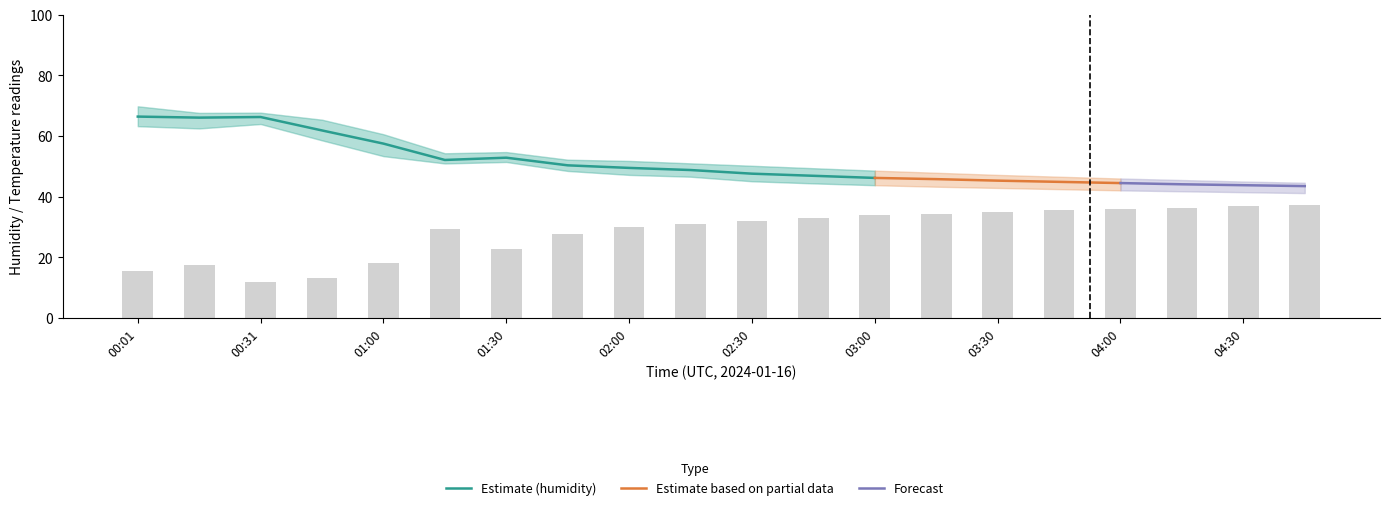

List the labels in order of humidity_upper value, largest first.

00:01, 00:31, 00:16, 00:46, 01:00, 01:30, 01:15, 01:45, 02:00, 02:15, 02:30, 02:45, 03:00, 03:15, 03:30, 03:45, 04:00, 04:15, 04:30, 04:45